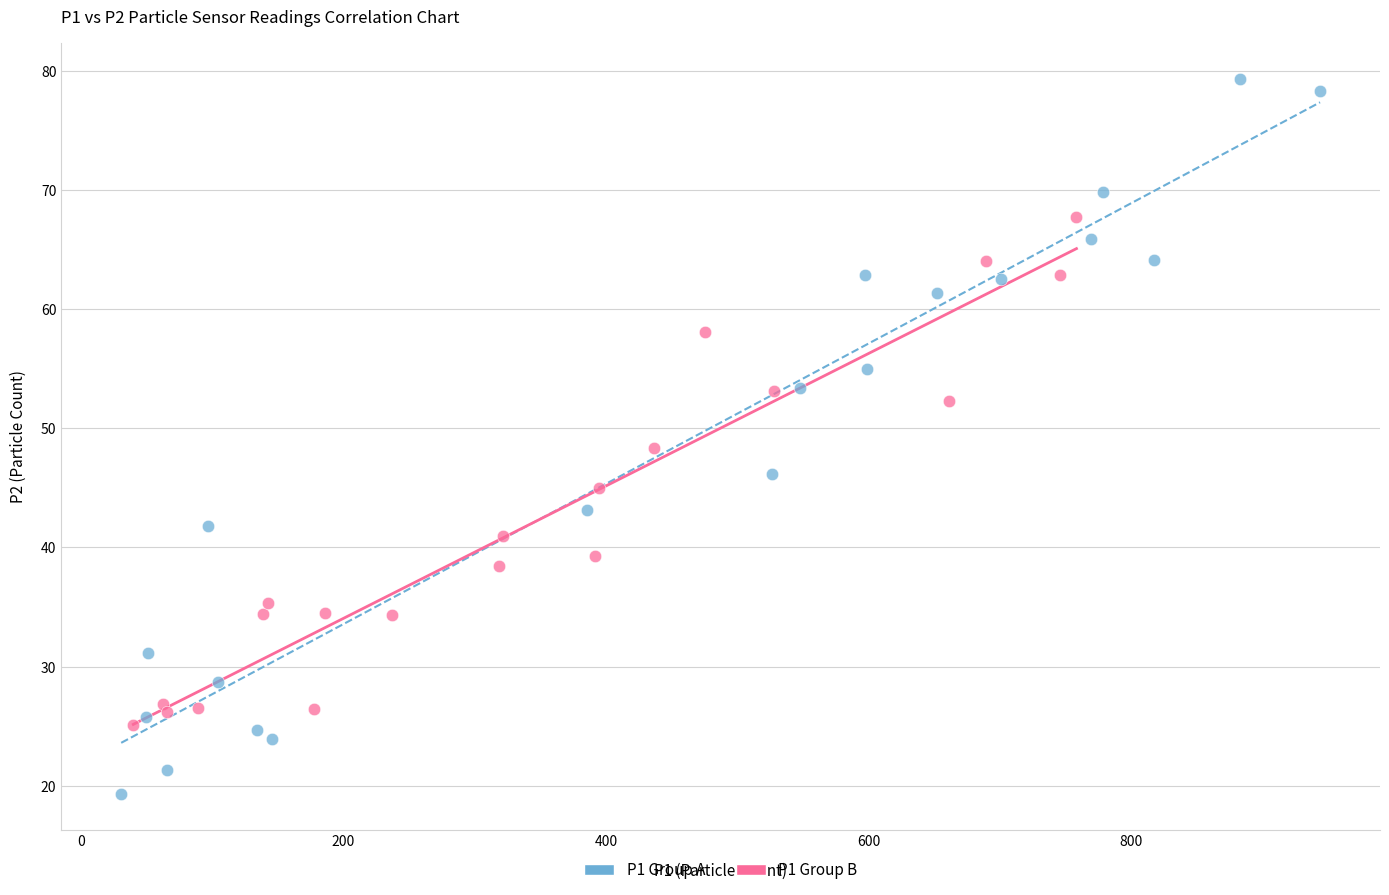

Which series contains the highest Y value?

P1 Group A